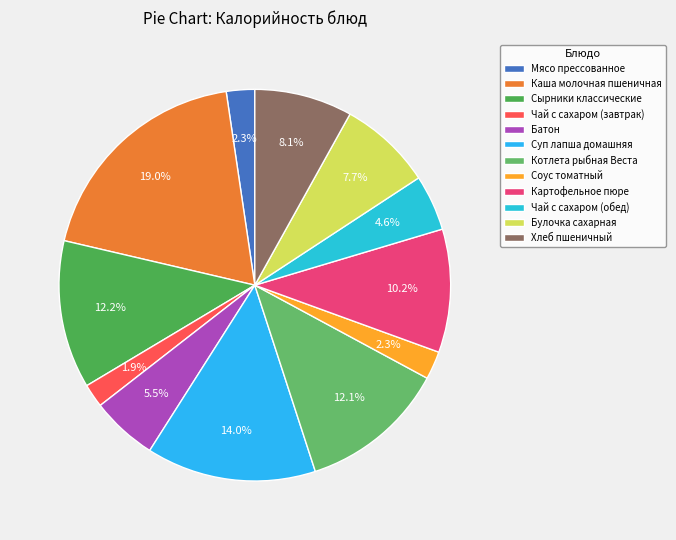

Count the number of slices in the pie.

12